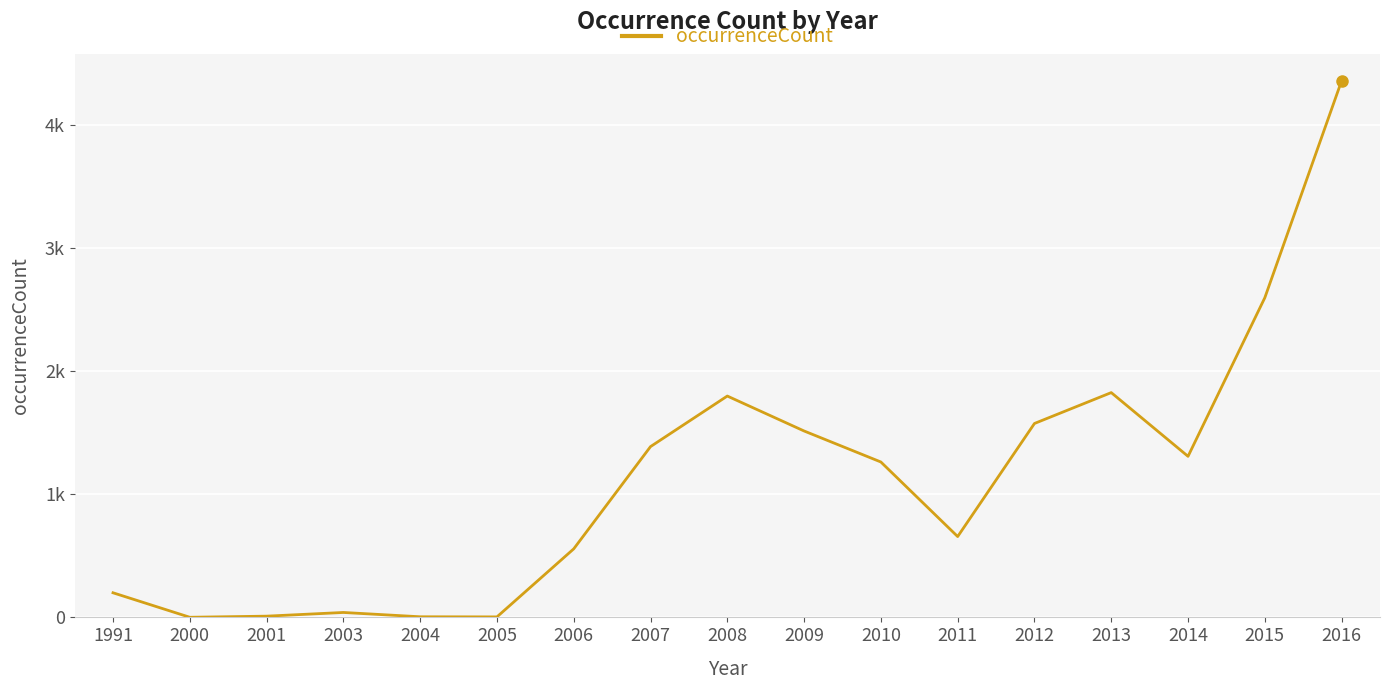

Which label corresponds to the smallest value in the chart?

2000